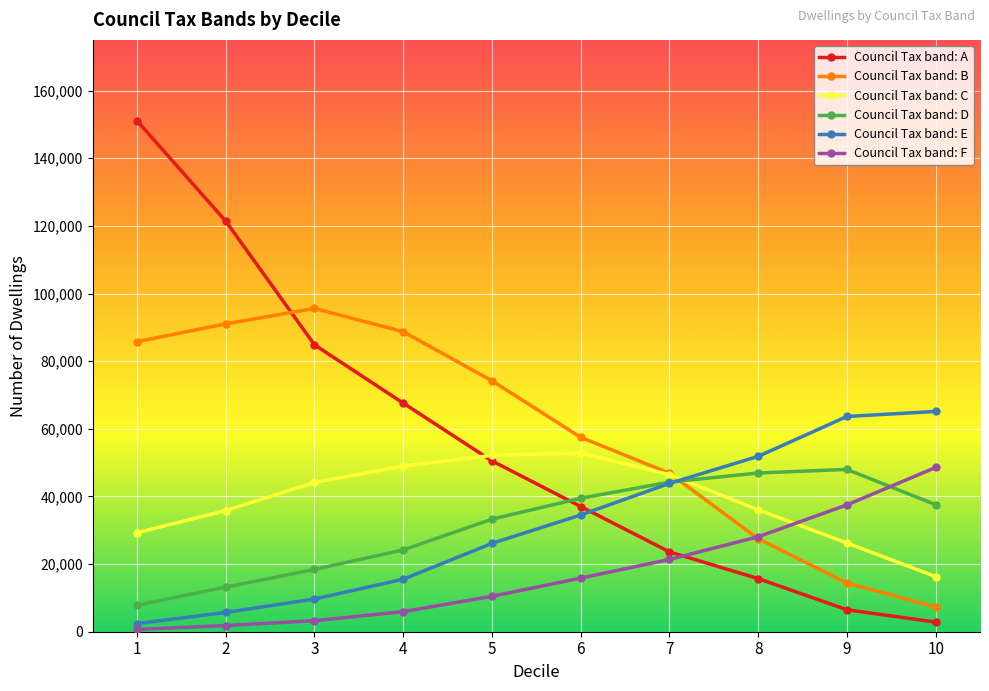

How many categories are shown in the chart?

10